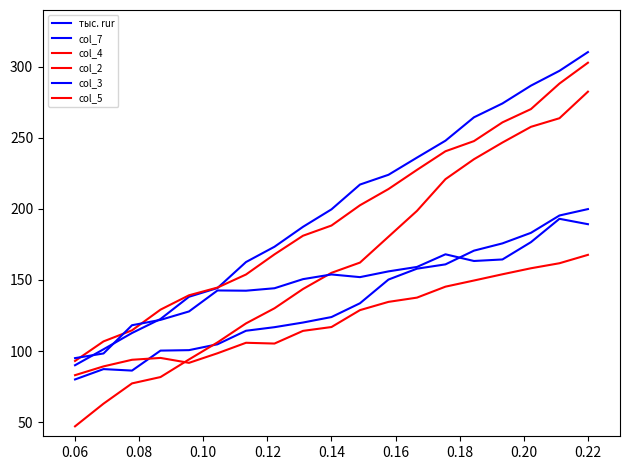

Does the chart have visible grid lines?

No